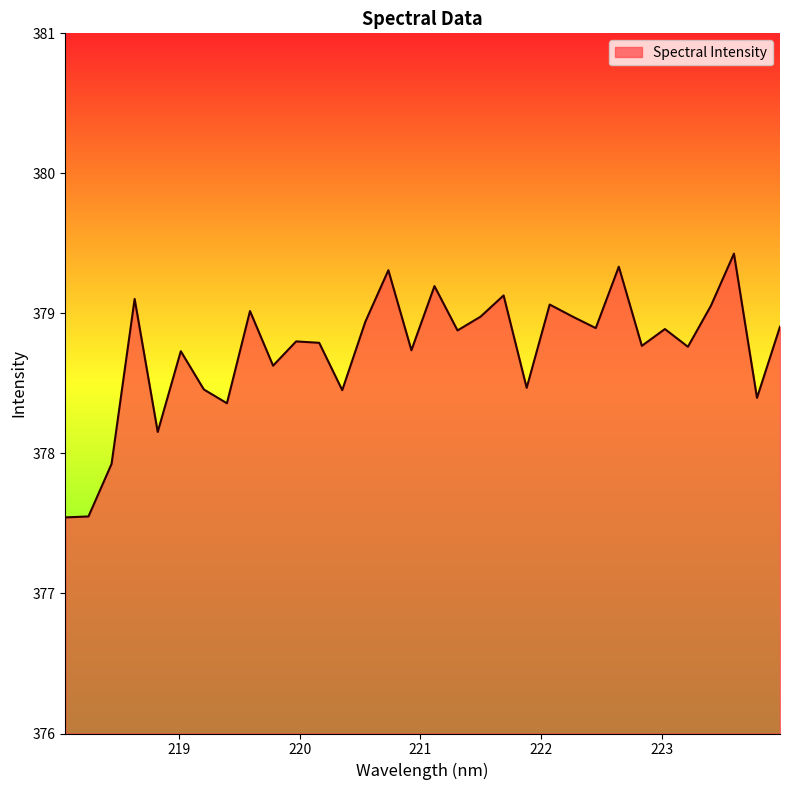

What is the difference between the maximum and minimum values?

1.9